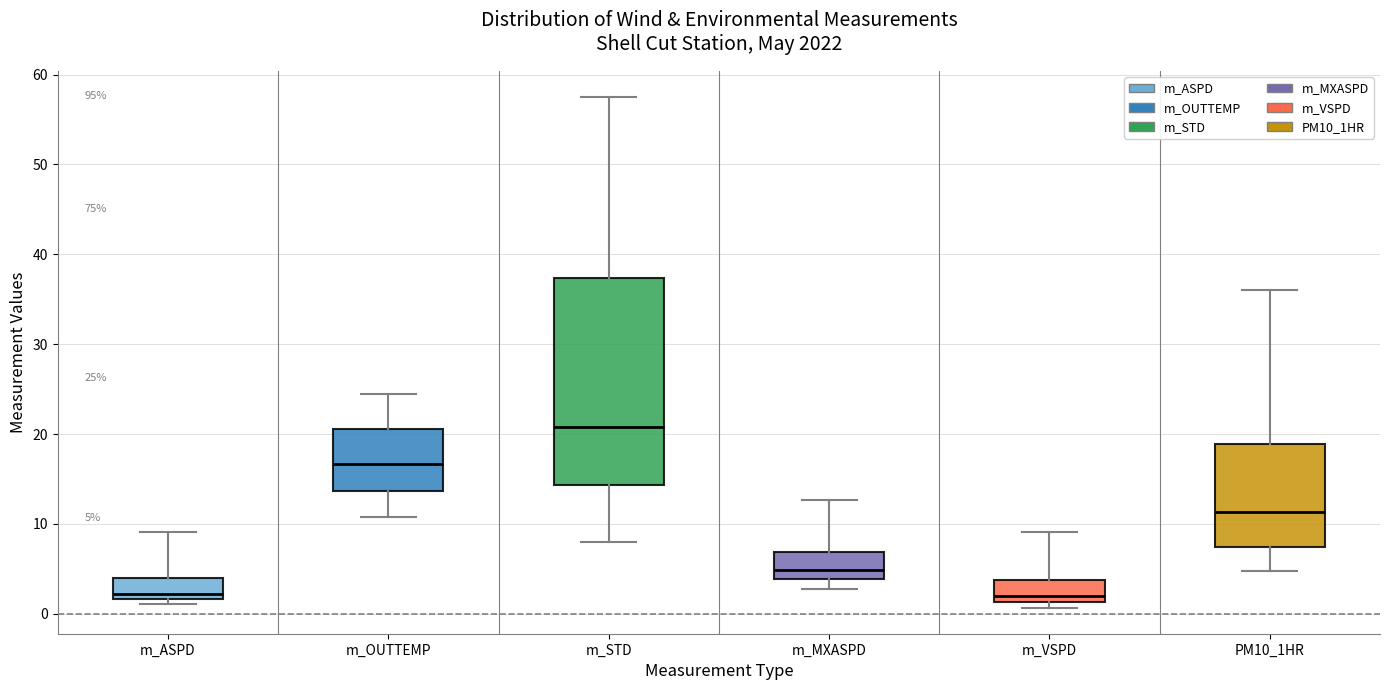

Which box is the tallest, from its lower edge to its upper edge?

m_STD